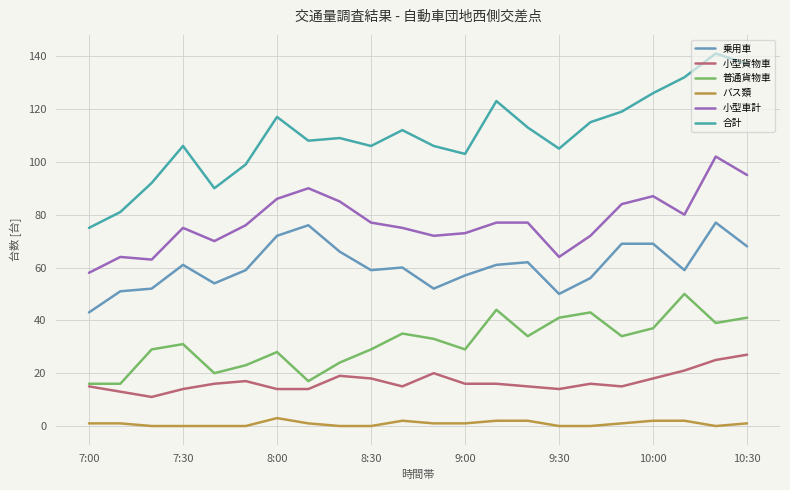

Which series has the largest total across all categories?

合計